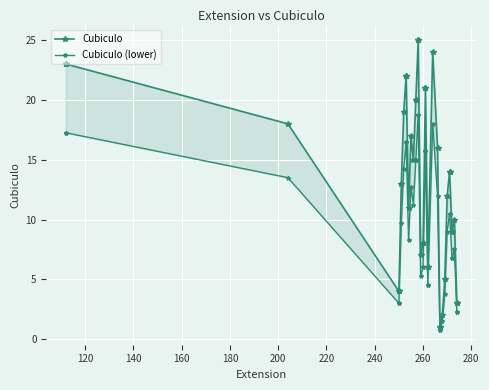

Is this an area chart (filled region under the line)?

No